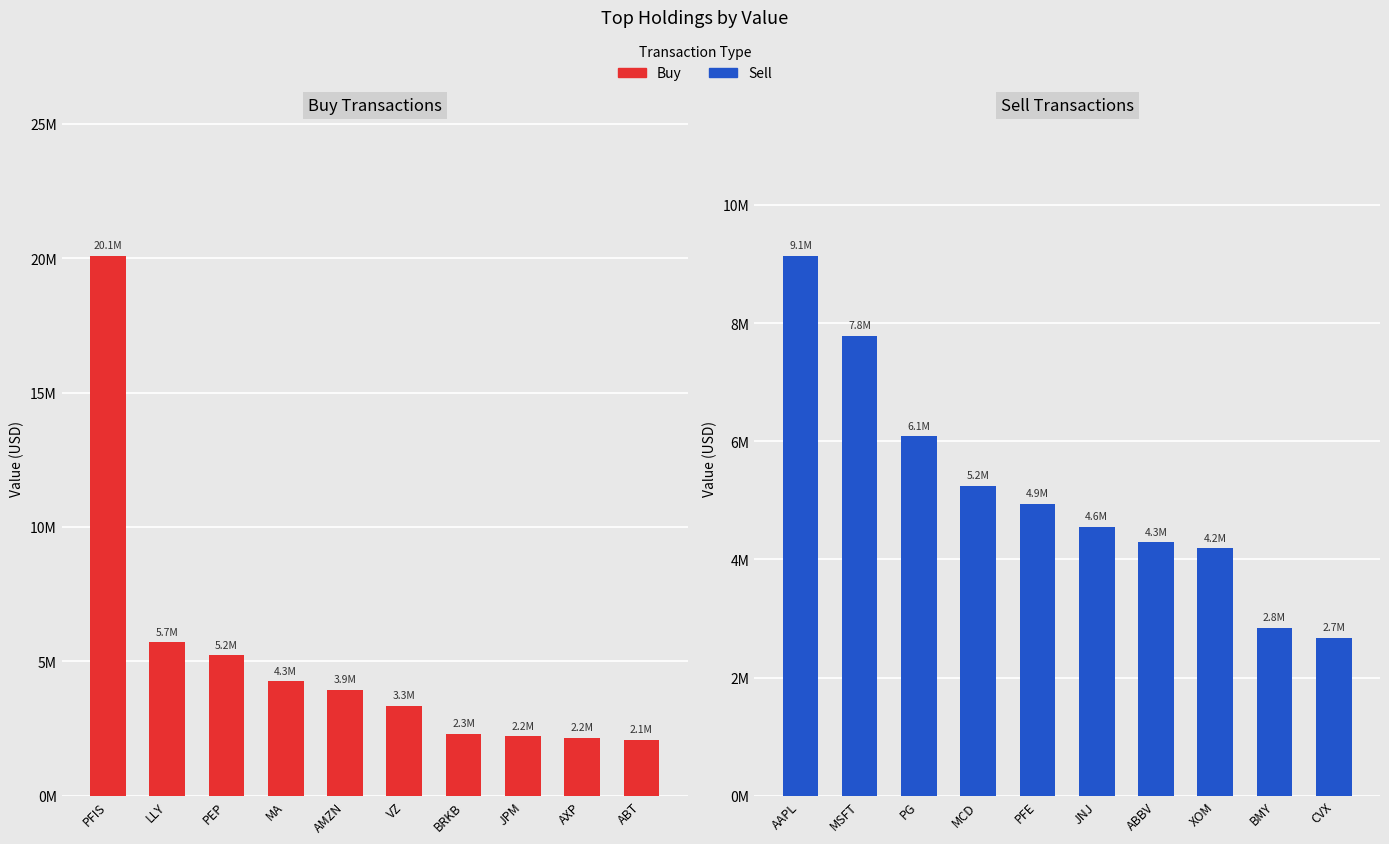

What is the label of the 3rd bar from the right?

JPM